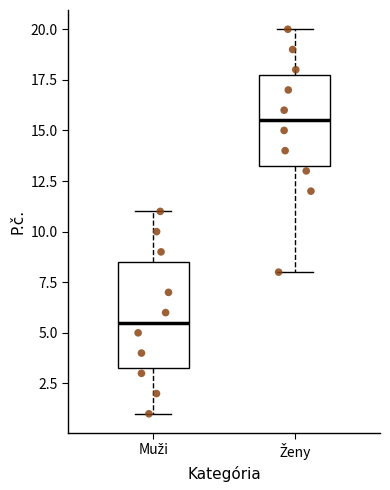

Reading left to right, read every box against the y-axis: the position of its median line, the range the box covers, and the ends of its whiskers. The values are not printed on the chart, so give them approximately, as read against the axis.

Muži: median 5.5, box 3.5 to 8.5, whiskers 1.0 to 11.0
Ženy: median 15.5, box 13.5 to 18.0, whiskers 8.0 to 20.0